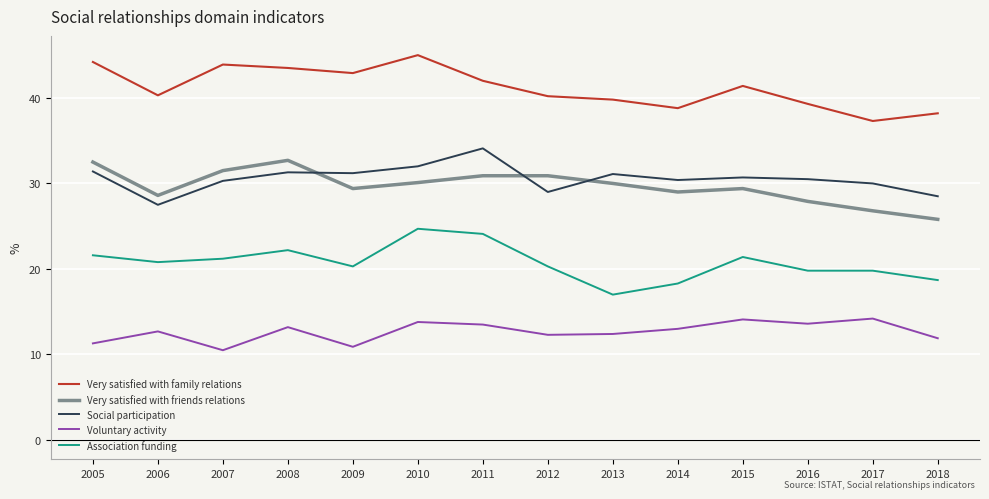

What is the total value across all series at 2017?

128.1